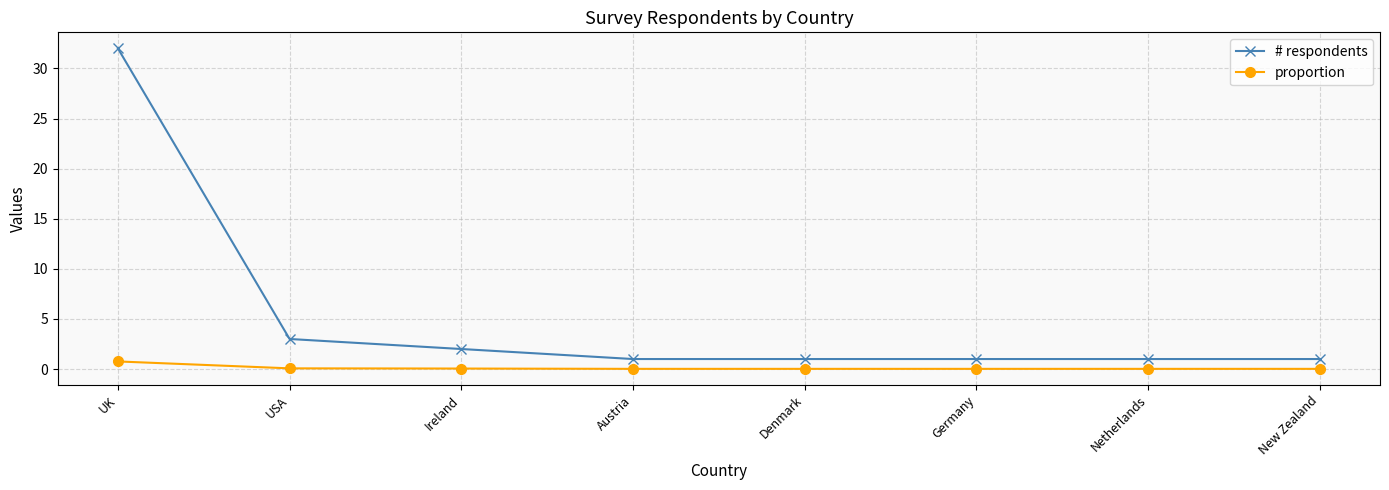

Is it true that # respondents equals 32.0 at UK?

True